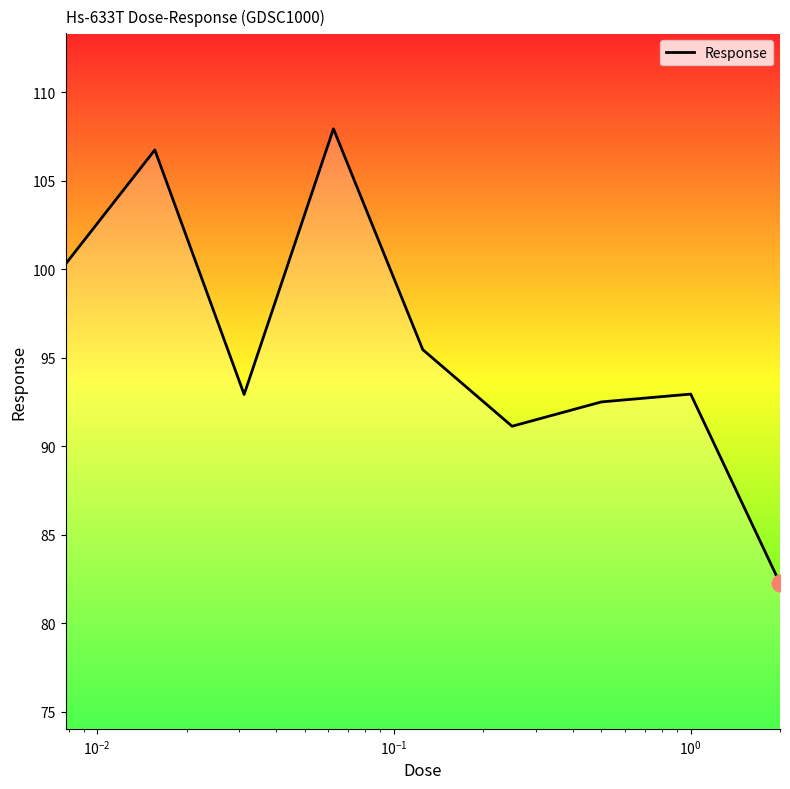

Count the number of categories in the chart.

9